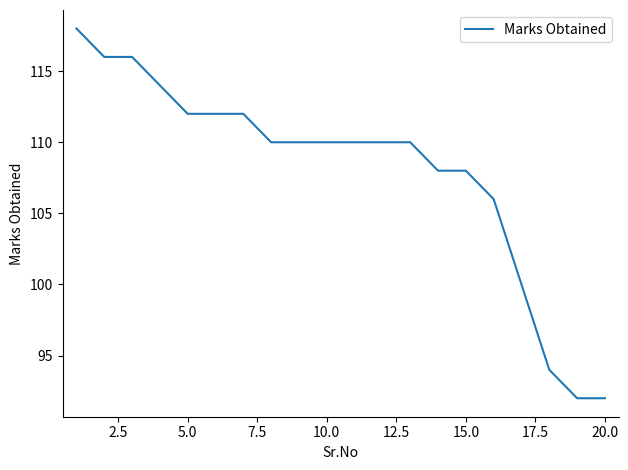

What is the minimum value shown in the chart?

92